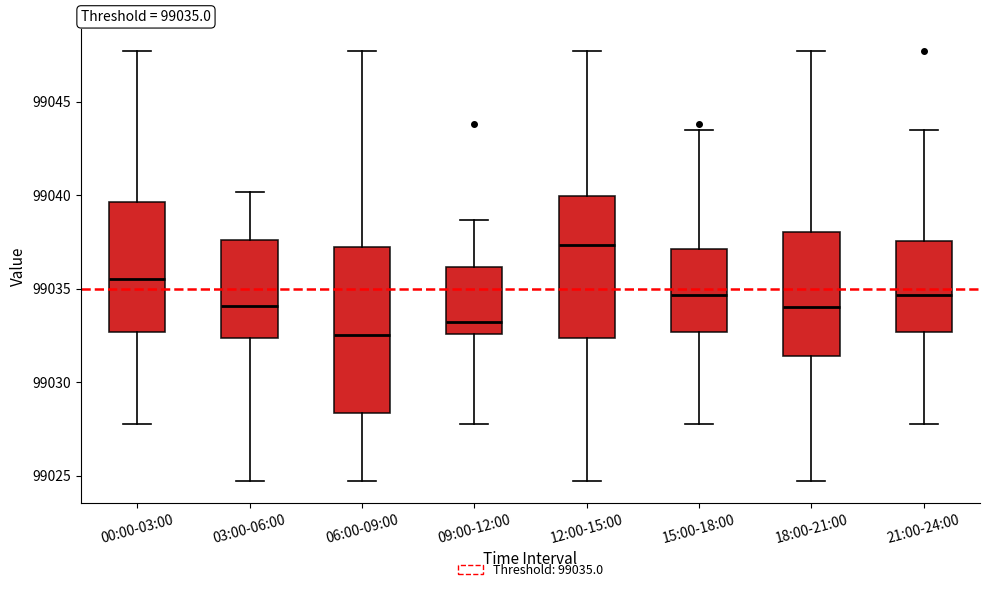

Comparing the boxes themselves (not the whiskers), which one is the tallest?

06:00-09:00